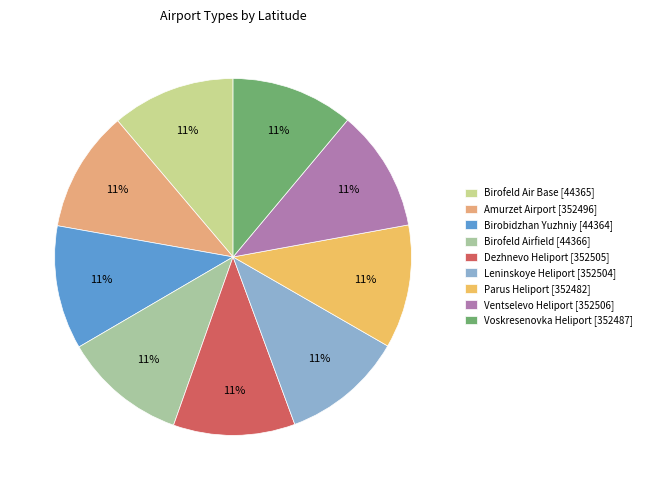

Combined, do Birofeld Airfield [44366] and Dezhnevo Heliport [352505] account for over 50%?

No